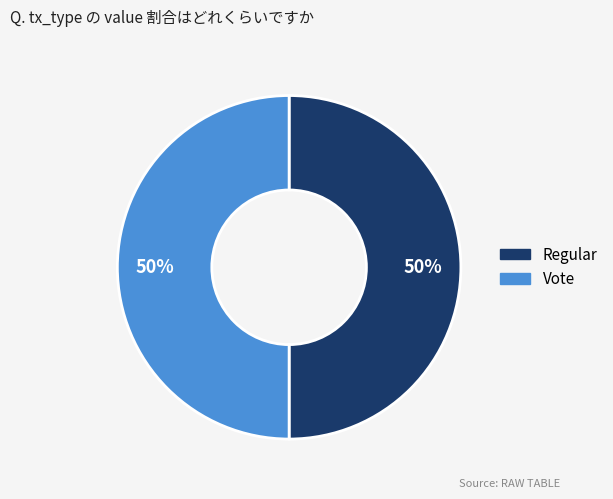

The Vote slice represents 41% of the pie. True or false?

False